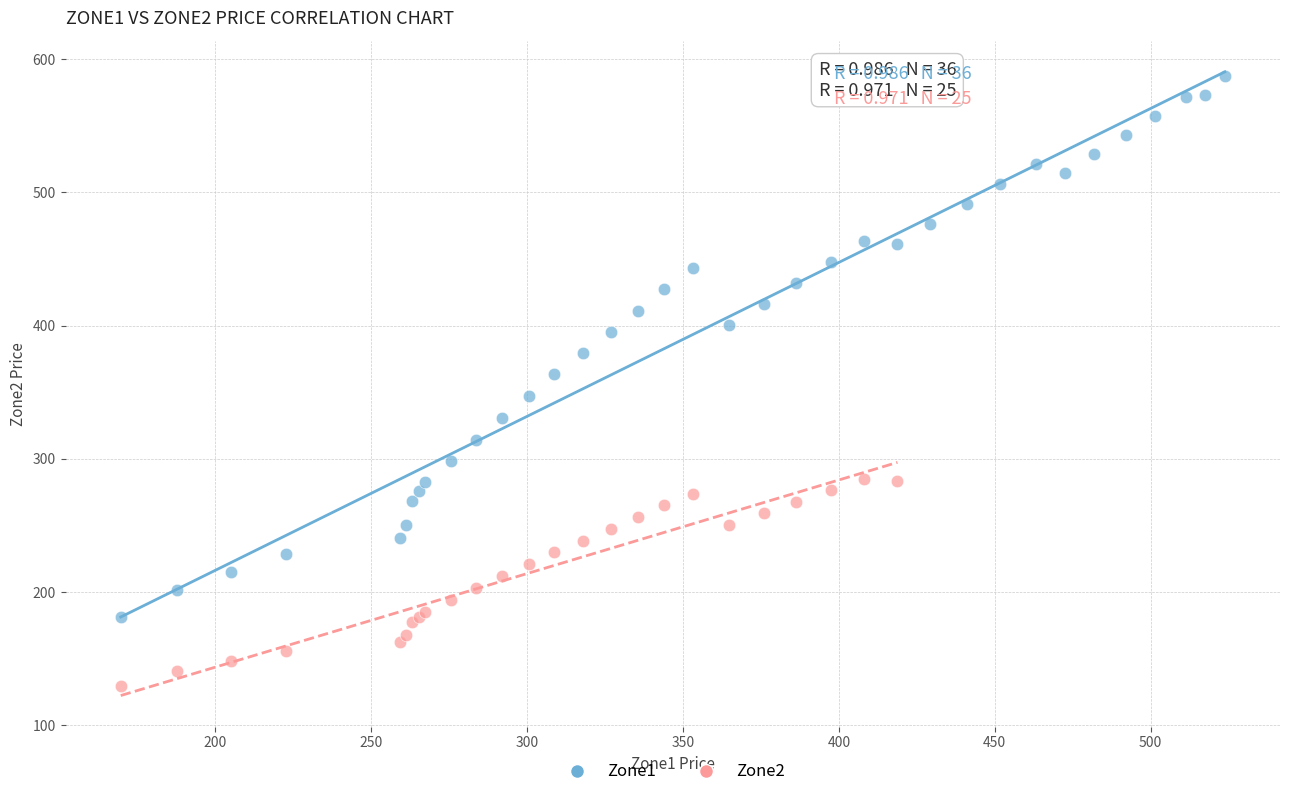

Which series has the largest Y range (max minus min)?

Zone1